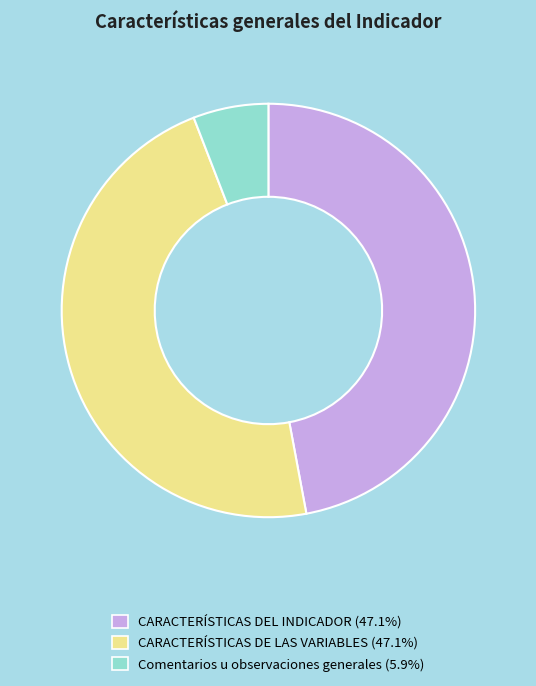

How many slices are in this pie chart?

3